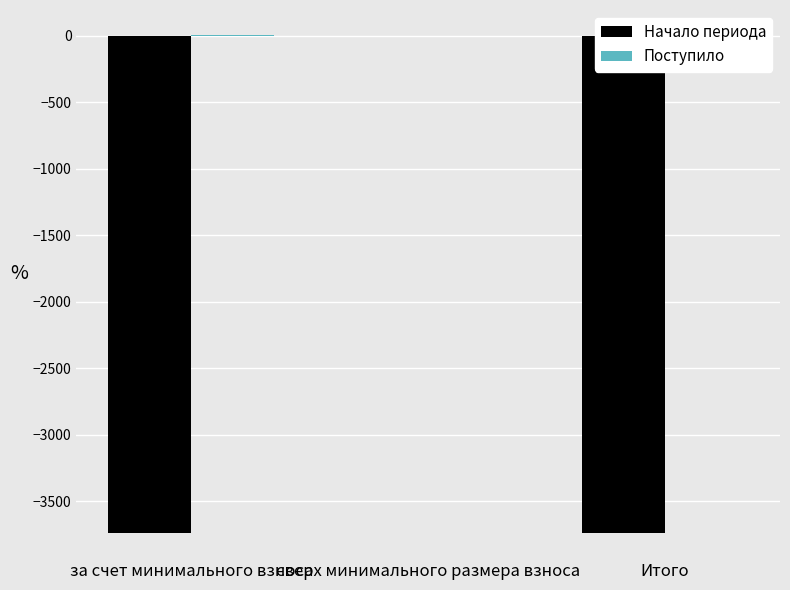

Between Итого and за счет минимального взноса, which is larger?

Итого